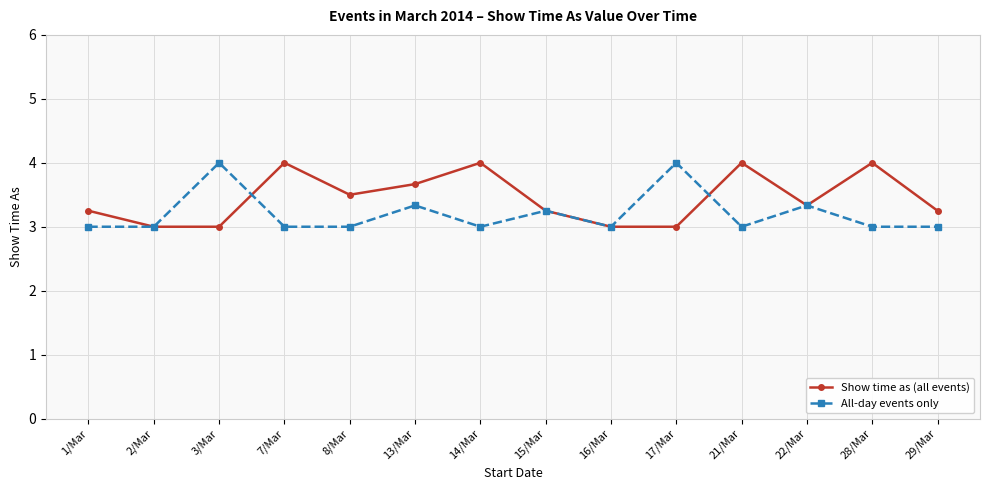

Count the Show time as (all events) values in the range 3 to 4.

14